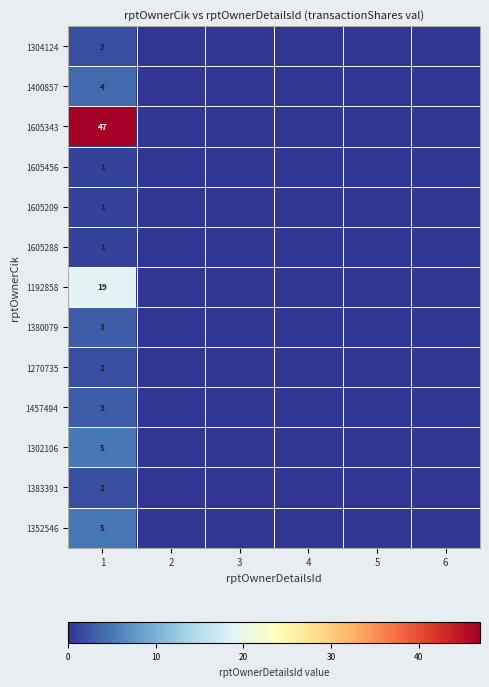

The value of 1383391 at 1 is 2. True or false?

True